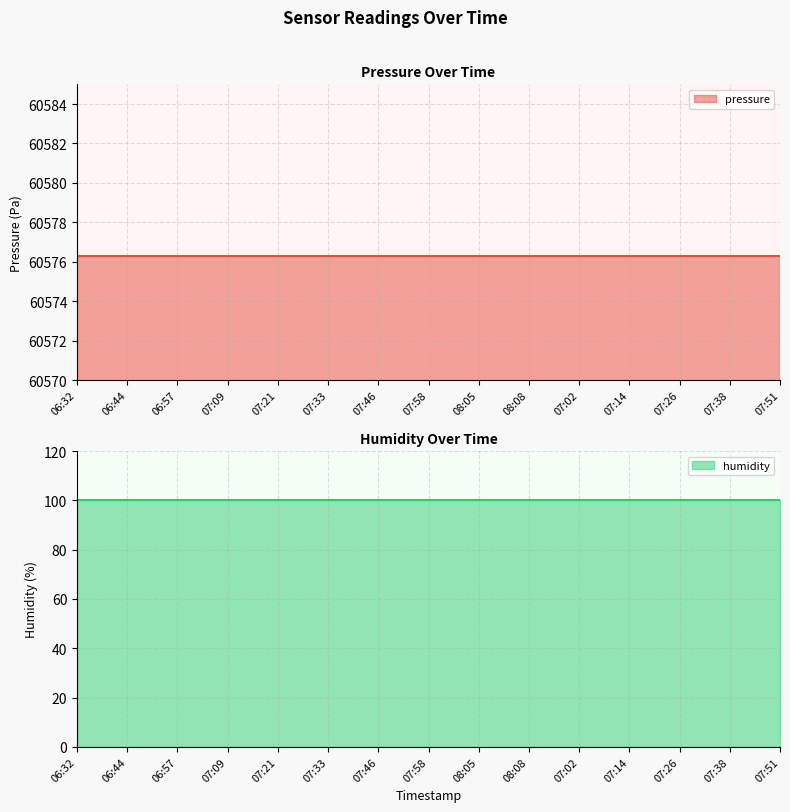

What is the approximate value of humidity at 07:38?

100.0